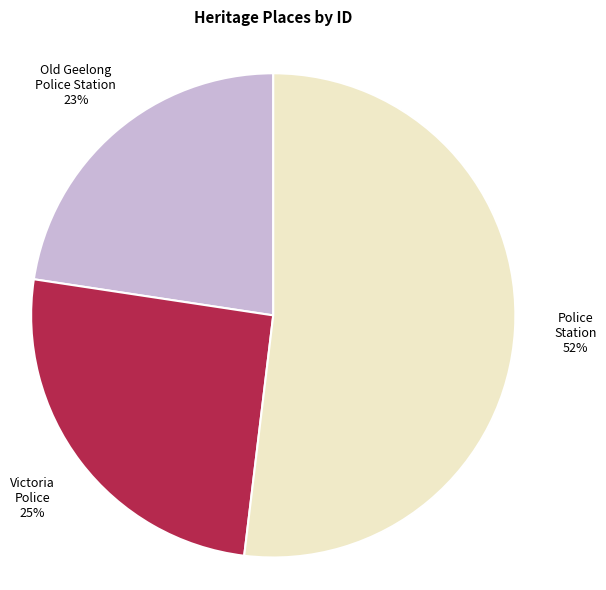

Is there any slice that represents more than half of the pie?

Yes